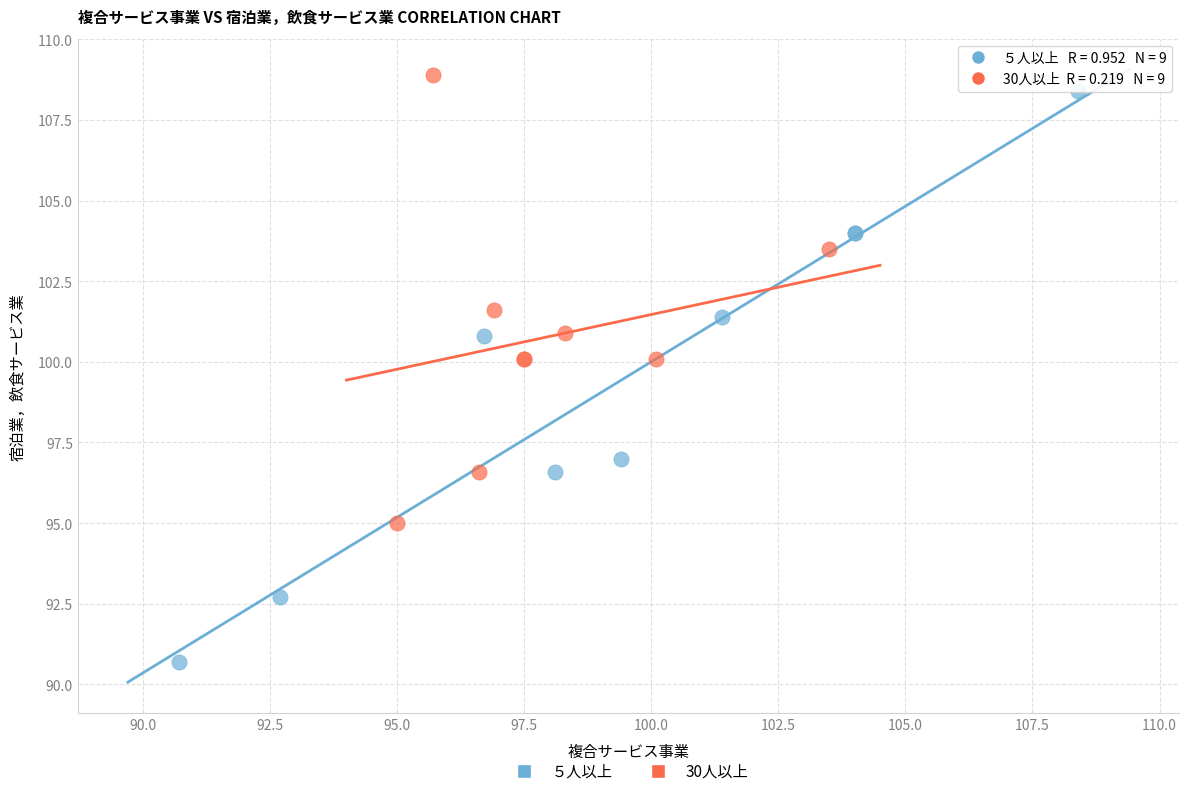

Which series has the widest spread of Y values?

５人以上